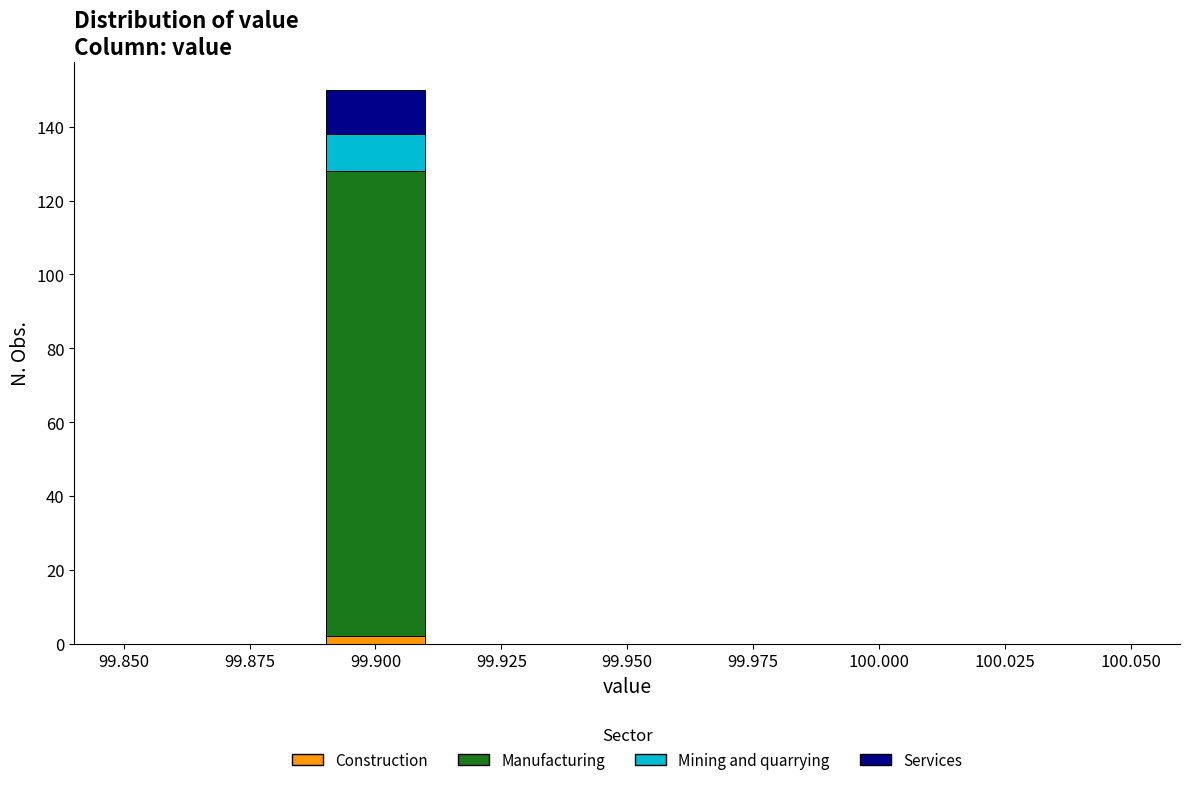

Reading left to right, list every stacked bar in this chart as the range it spans on the x-axis followed by its total height. The values are not printed on the chart, so give them approximately, as read against the axis.

99.85 to 99.87: 0
99.87 to 99.89: 0
99.89 to 99.91: 150
99.91 to 99.93: 0
99.93 to 99.95: 0
99.95 to 99.97: 0
99.97 to 99.99: 0
99.99 to 100.01: 0
100.01 to 100.03: 0
100.03 to 100.05: 0